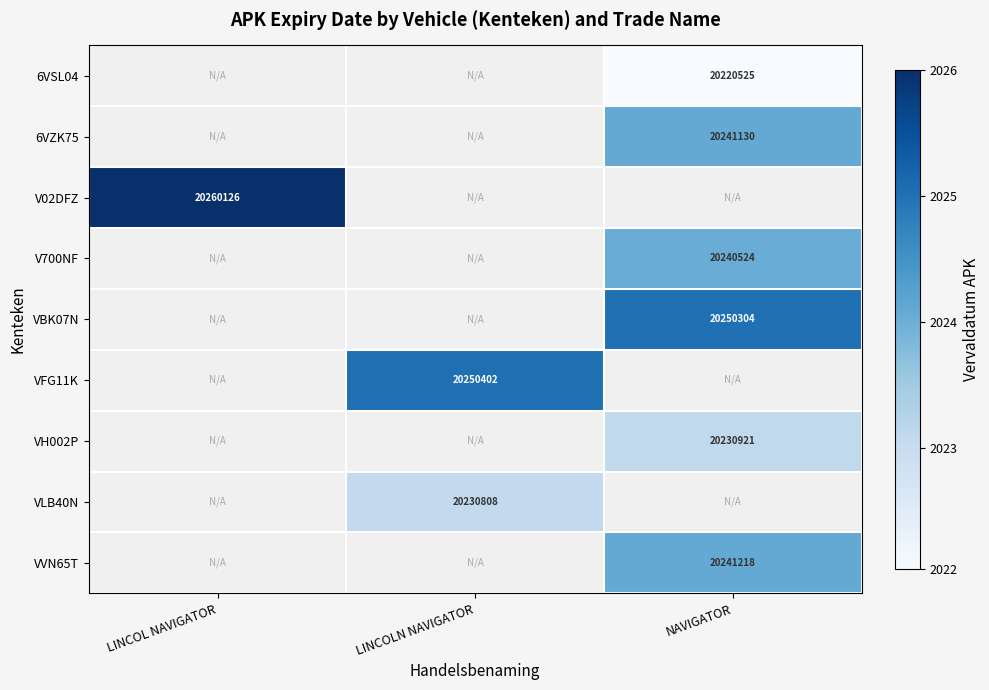

At which category does the chart reach its peak across all series?

LINCOL NAVIGATOR